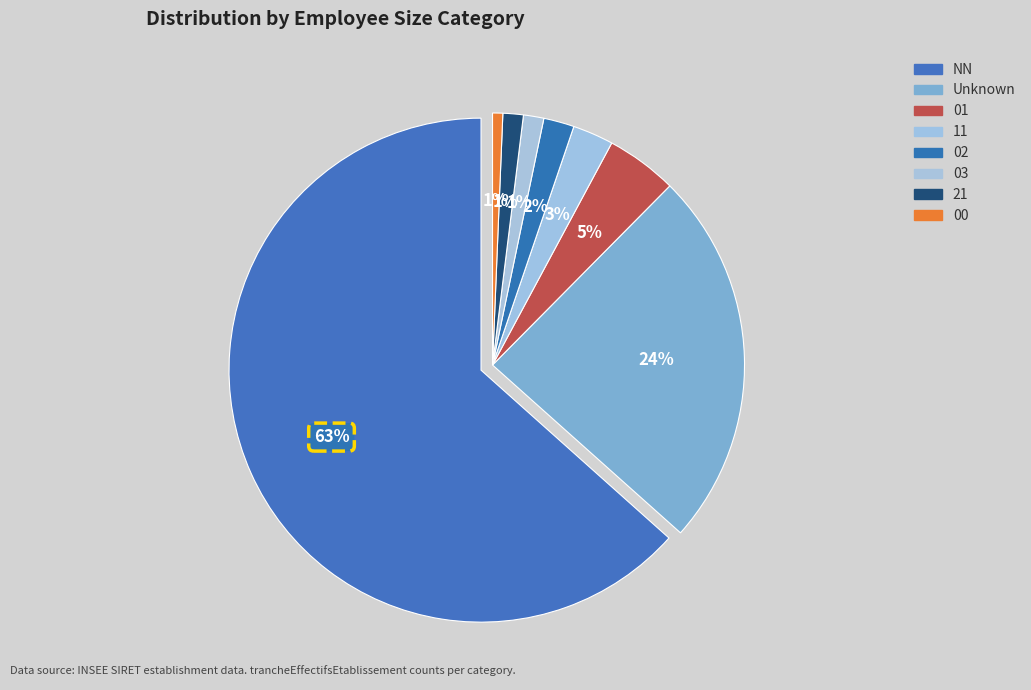

What is the smallest slice in the pie chart?

00